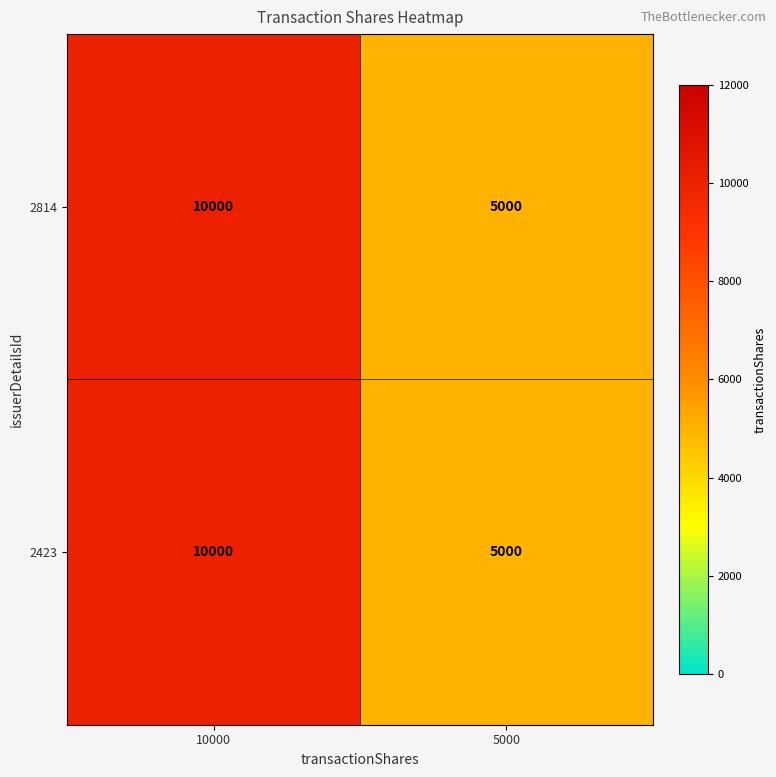

Is the value of 2814 at 10000 greater than the value of 2423 at 5000?

Yes